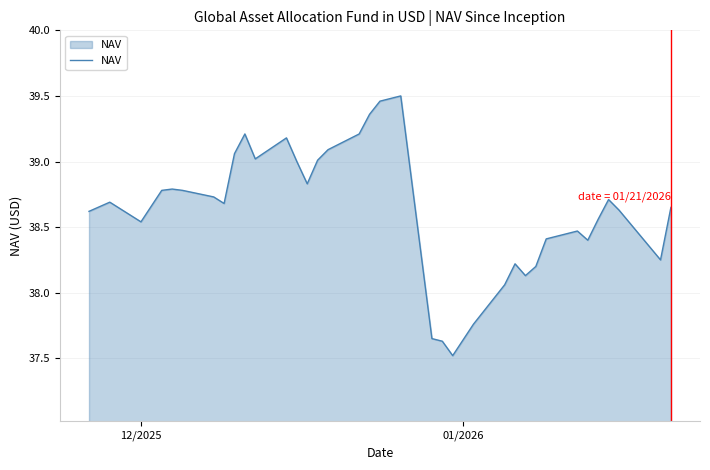

What is the minimum value shown in the chart?

37.5